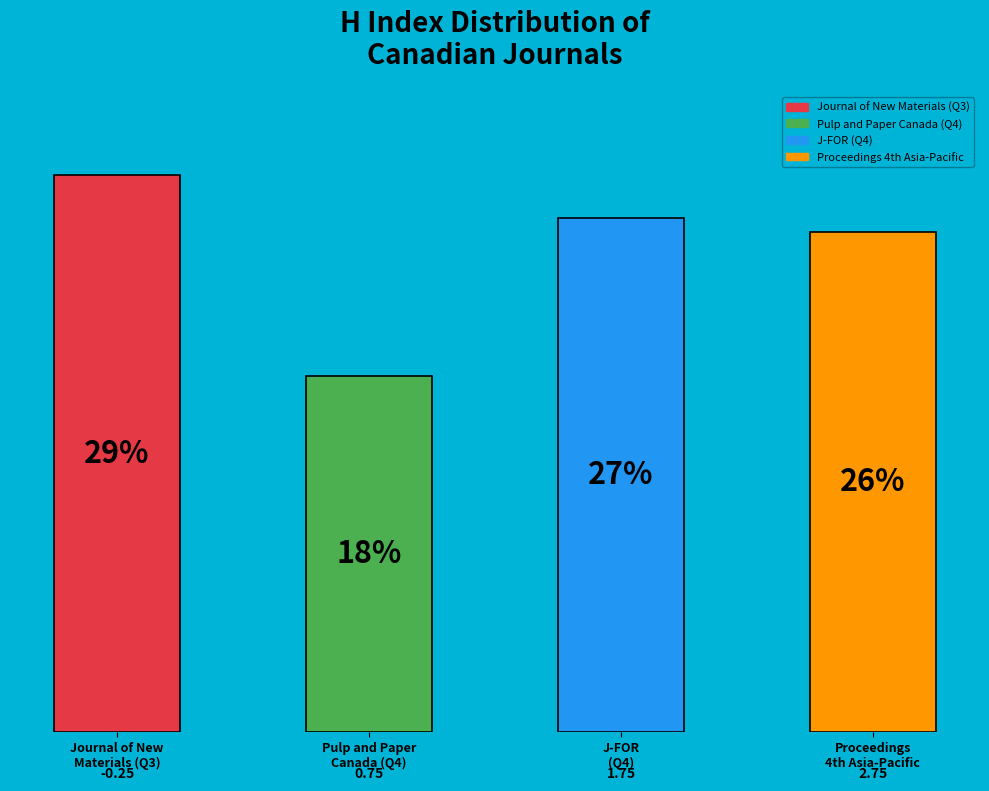

How many bars are there in total?

4